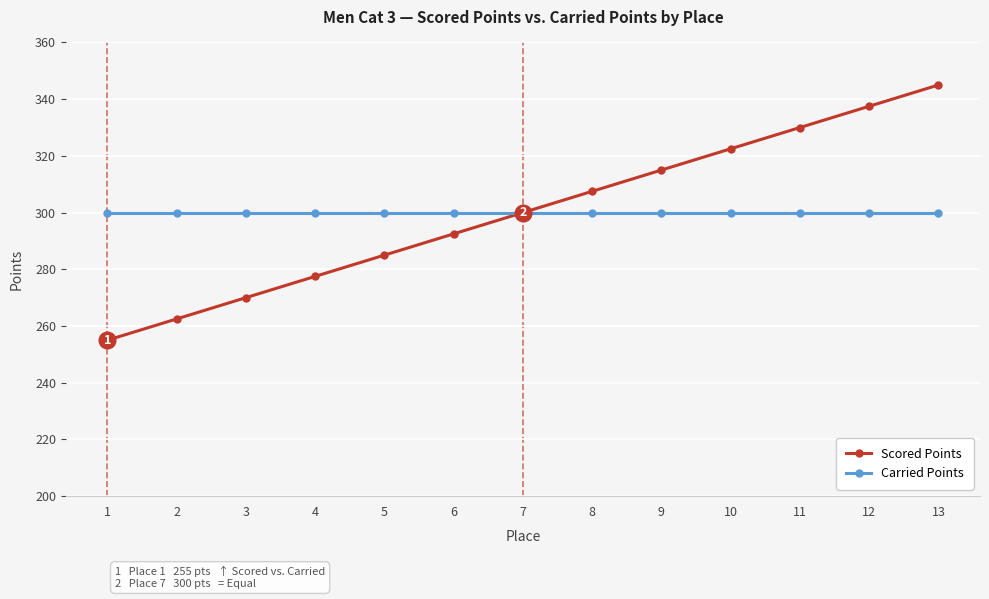

How many lines are shown in the chart?

2